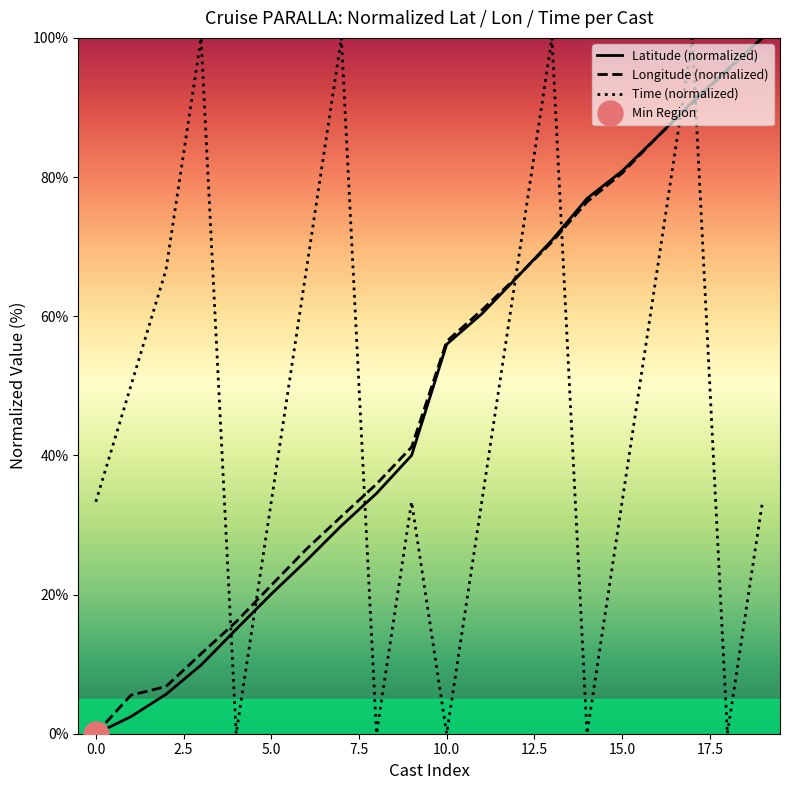

How many values in the Time series are below 33?

5